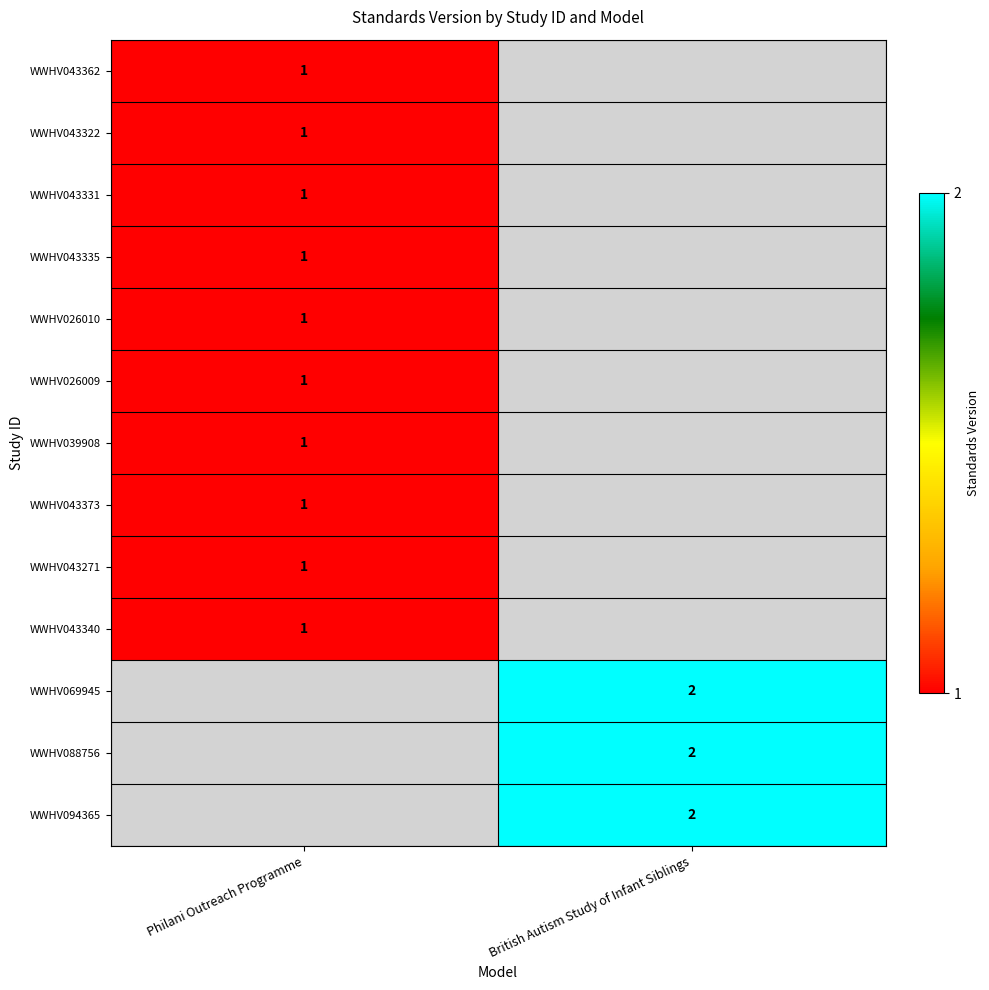

At how many categories does at least one series exceed 1?

1